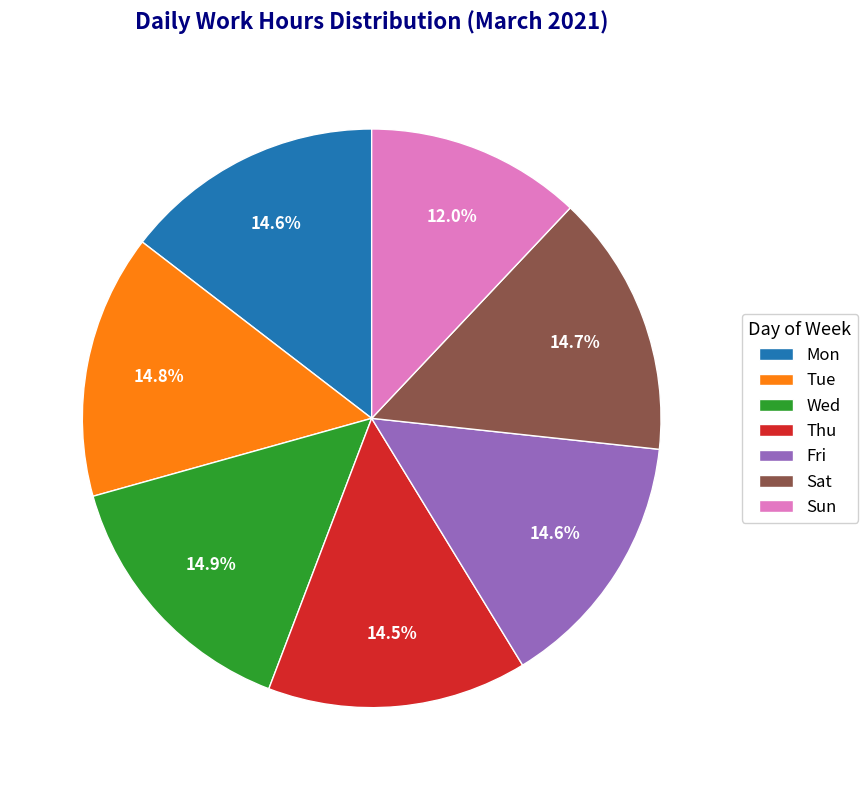

Between Tue and Sun, which is larger?

Tue